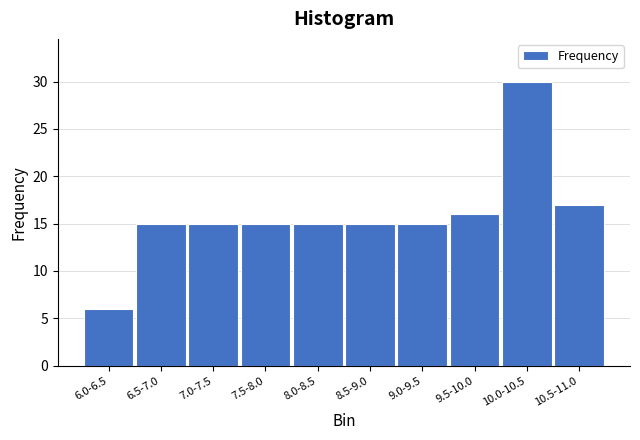

Reading left to right, transcribe all the data shown in this chart.

6.0-6.5=6	6.5-7.0=15	7.0-7.5=15	7.5-8.0=15	8.0-8.5=15	8.5-9.0=15	9.0-9.5=15	9.5-10.0=16	10.0-10.5=30	10.5-11.0=17